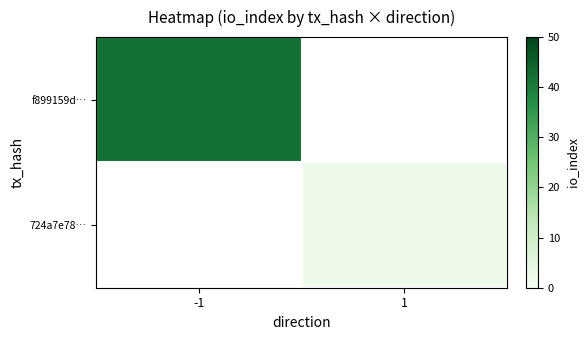

Count the number of categories in the chart.

2